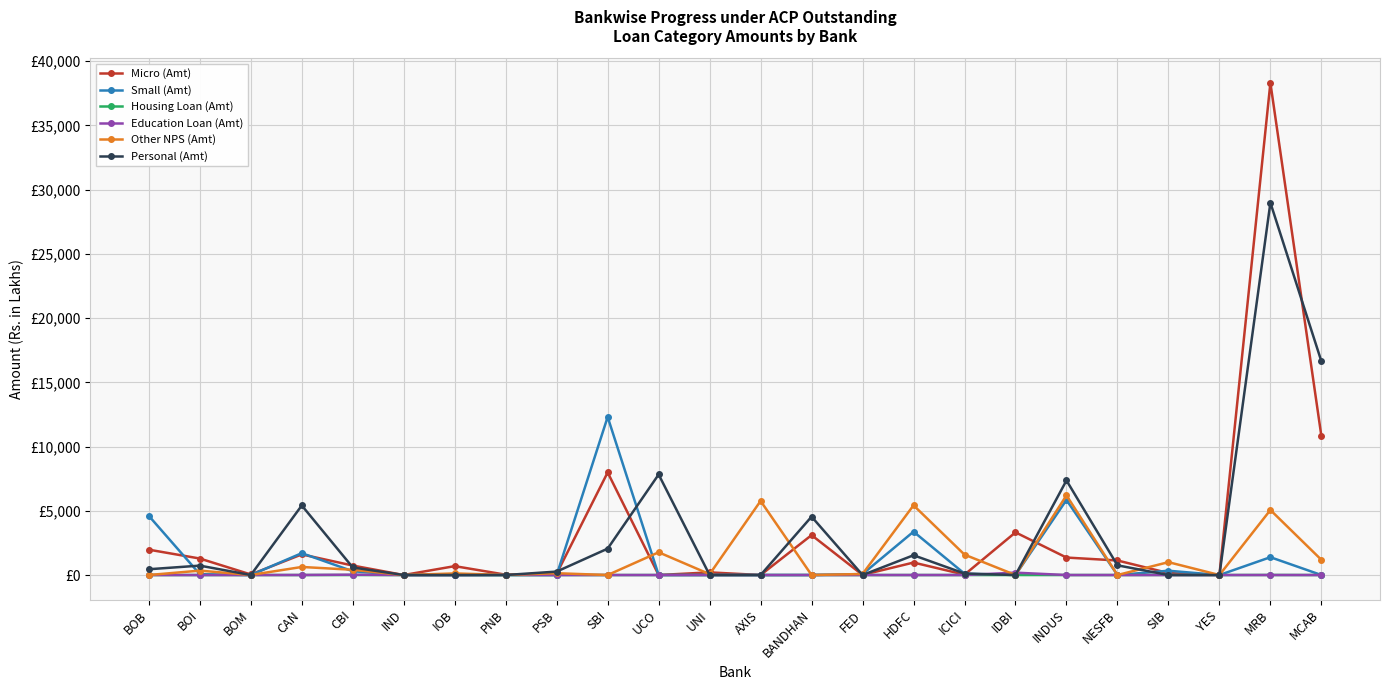

Reading left to right, what are all the values shown in this chart?

Micro (Amt): BOB=1973.2	BOI=1284.0	BOM=42.4	CAN=1606.5	CBI=736.7	IND=0.0	IOB=692.0	PNB=25.4	PSB=99.9	SBI=7987.2	UCO=0.0	UNI=206.2	AXIS=0.0	BANDHAN=3106.2	FED=8.3	HDFC=971.3	ICICI=29.3	IDBI=3321.5	INDUS=1360.0	NESFB=1131.8	SIB=153.8	YES=0.0	MRB=38312.9	MCAB=10819.4
Small (Amt): BOB=4604.1	BOI=65.0	BOM=0.0	CAN=1702.1	CBI=294.6	IND=0.0	IOB=0.0	PNB=0.0	PSB=0.0	SBI=12305.2	UCO=0.0	UNI=1.1	AXIS=0.0	BANDHAN=0.0	FED=73.8	HDFC=3375.8	ICICI=104.1	IDBI=2.9	INDUS=5844.2	NESFB=0.0	SIB=334.5	YES=0.0	MRB=1387.7	MCAB=0.0
Housing Loan (Amt): BOB=0.0	BOI=0.0	BOM=0.0	CAN=0.0	CBI=0.0	IND=0.0	IOB=0.0	PNB=0.0	PSB=0.0	SBI=0.0	UCO=0.0	UNI=0.0	AXIS=0.0	BANDHAN=0.0	FED=0.0	HDFC=0.0	ICICI=0.0	IDBI=0.0	INDUS=0.0	NESFB=0.0	SIB=5.9	YES=0.0	MRB=4.5	MCAB=0.0
Education Loan (Amt): BOB=0.0	BOI=0.0	BOM=0.0	CAN=3.0	CBI=26.6	IND=0.0	IOB=0.0	PNB=13.5	PSB=0.0	SBI=0.0	UCO=0.0	UNI=0.0	AXIS=0.0	BANDHAN=0.0	FED=0.5	HDFC=0.0	ICICI=0.0	IDBI=184.9	INDUS=0.0	NESFB=0.0	SIB=0.0	YES=0.0	MRB=0.0	MCAB=0.0
Other NPS (Amt): BOB=0.0	BOI=342.6	BOM=5.6	CAN=627.6	CBI=408.9	IND=0.0	IOB=124.6	PNB=5.6	PSB=140.3	SBI=0.0	UCO=1770.6	UNI=67.1	AXIS=5765.1	BANDHAN=0.0	FED=80.1	HDFC=5425.8	ICICI=1587.0	IDBI=0.0	INDUS=6202.0	NESFB=0.0	SIB=1002.1	YES=0.0	MRB=5062.3	MCAB=1184.1
Personal (Amt): BOB=450.0	BOI=732.0	BOM=0.0	CAN=5415.2	CBI=589.7	IND=0.0	IOB=0.0	PNB=0.5	PSB=268.1	SBI=2054.0	UCO=7826.2	UNI=0.7	AXIS=0.0	BANDHAN=4543.5	FED=0.5	HDFC=1539.3	ICICI=116.8	IDBI=0.0	INDUS=7362.3	NESFB=755.3	SIB=0.0	YES=0.0	MRB=28983.7	MCAB=16639.8